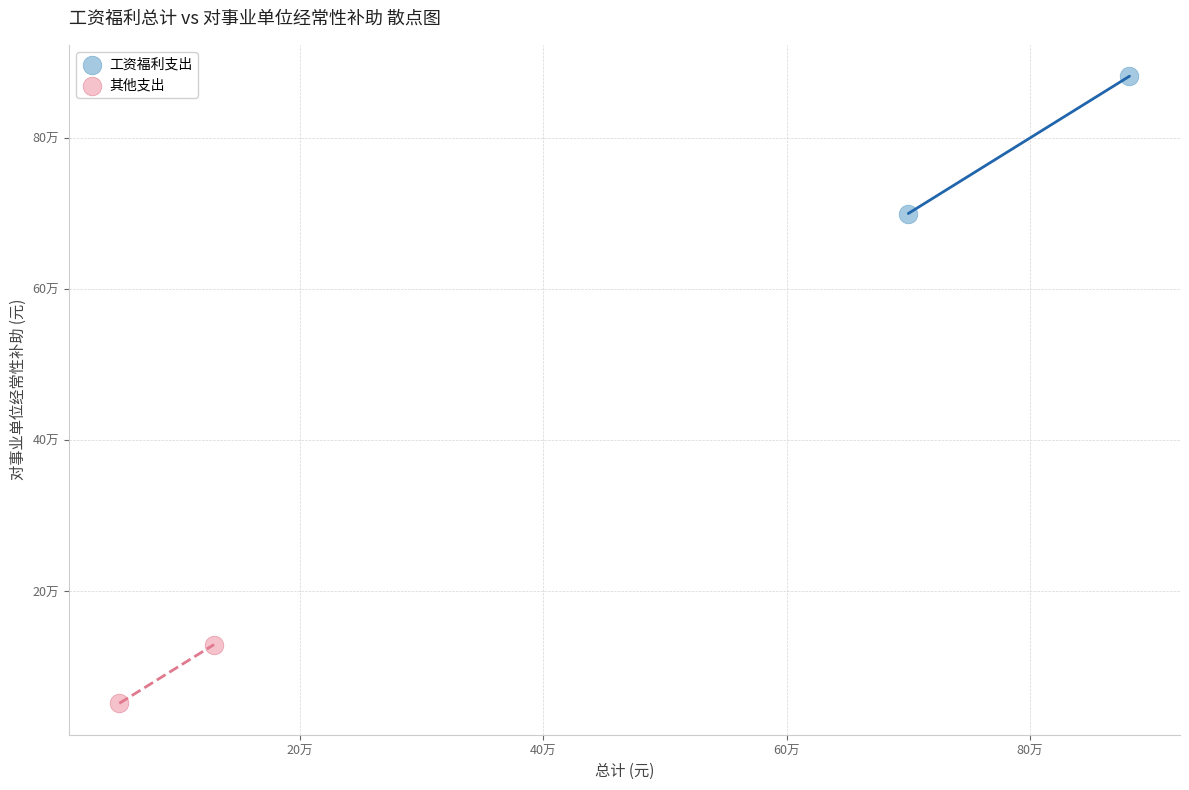

What are all the series names shown in the legend?

工资福利支出, 其他支出